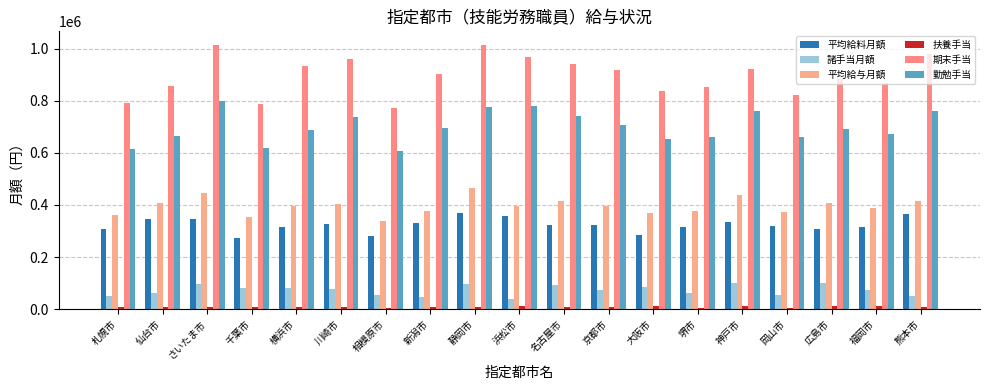

What are all the series names shown in the legend?

平均給料月額, 諸手当月額, 平均給与月額, 扶養手当, 期末手当, 勤勉手当